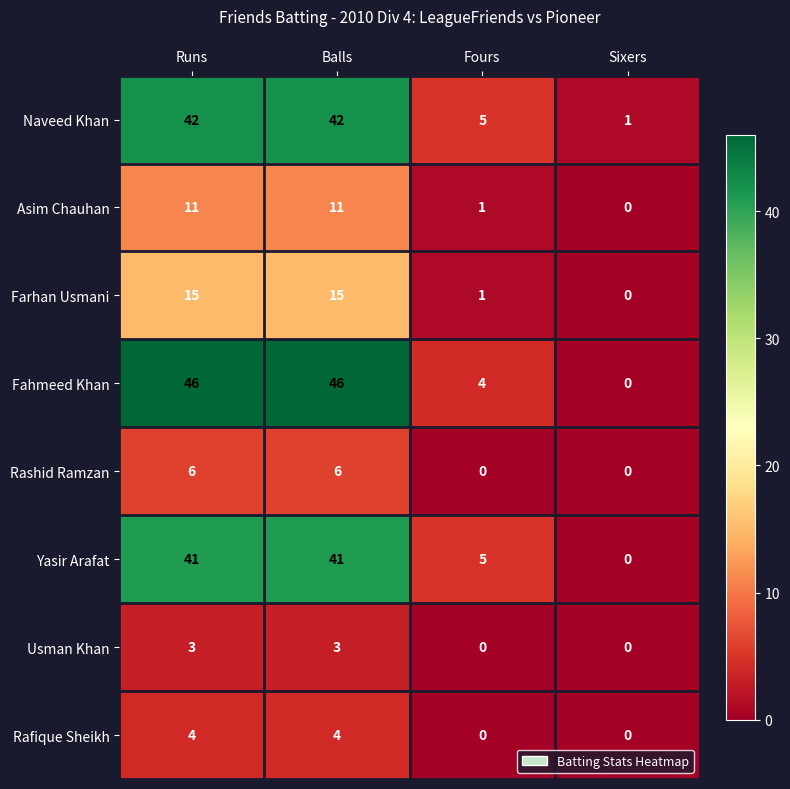

What is the maximum value shown in the chart?

46